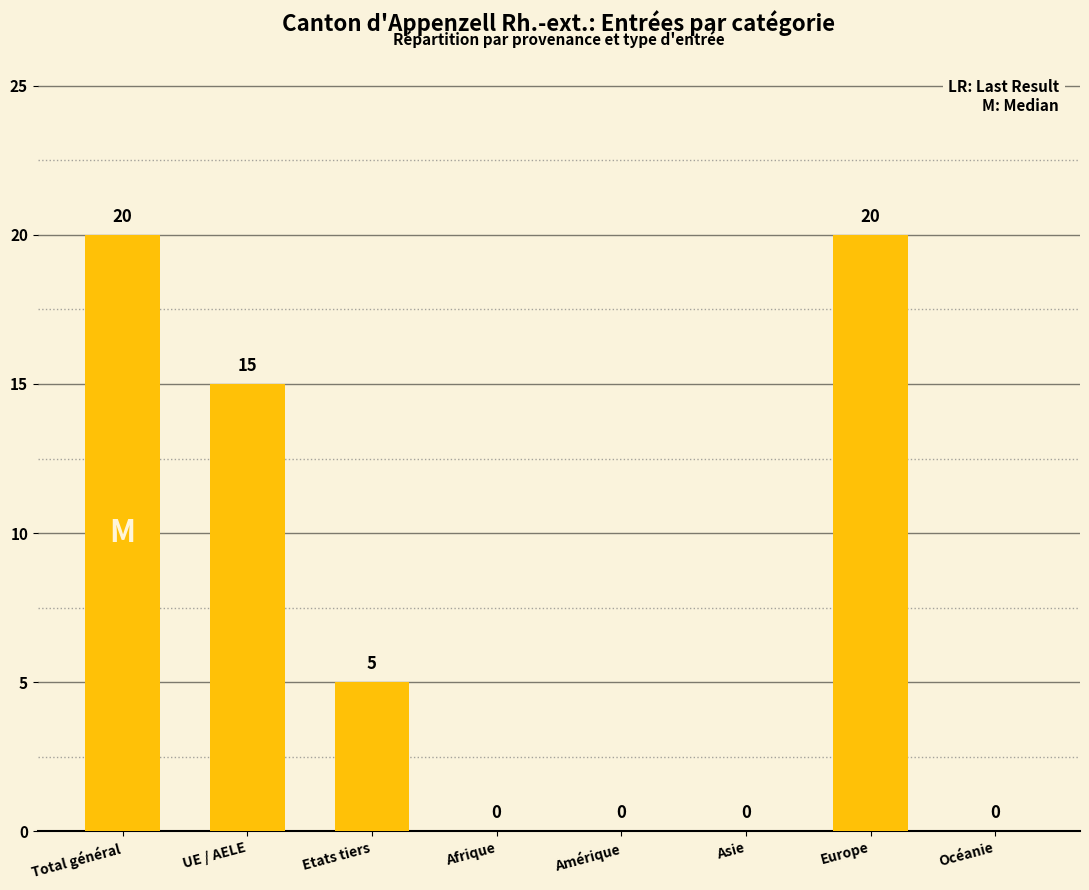

Are the bars grouped side by side (vs. stacked)?

No